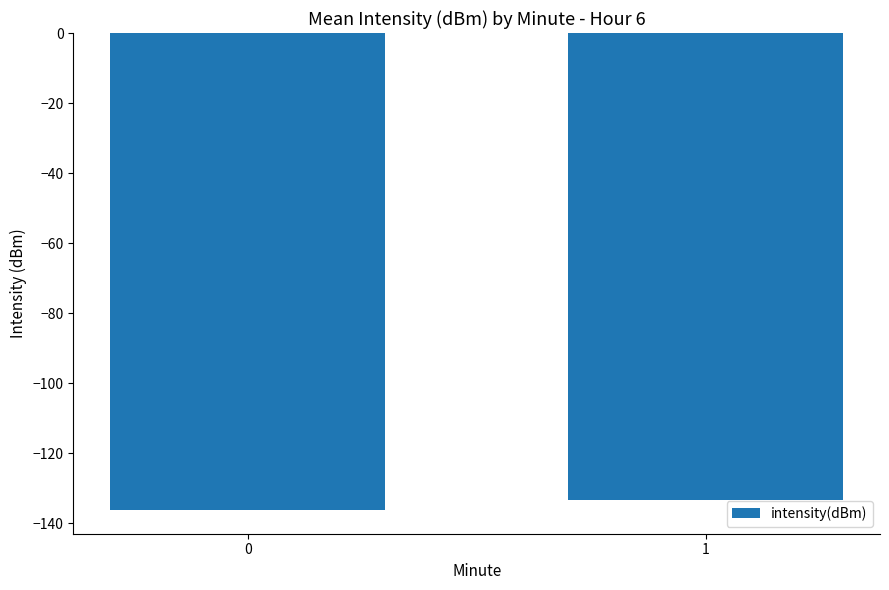

The chart shows a value of -133.3 at 1. True or false?

True